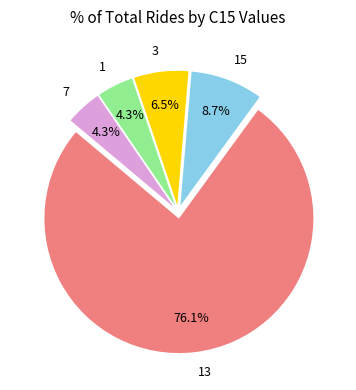

Is there a majority slice in this chart?

Yes